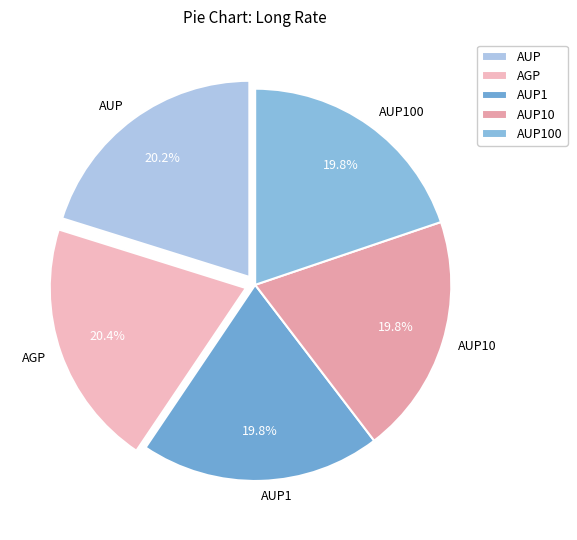

What percentage is NOT represented by AGP?

79.6%